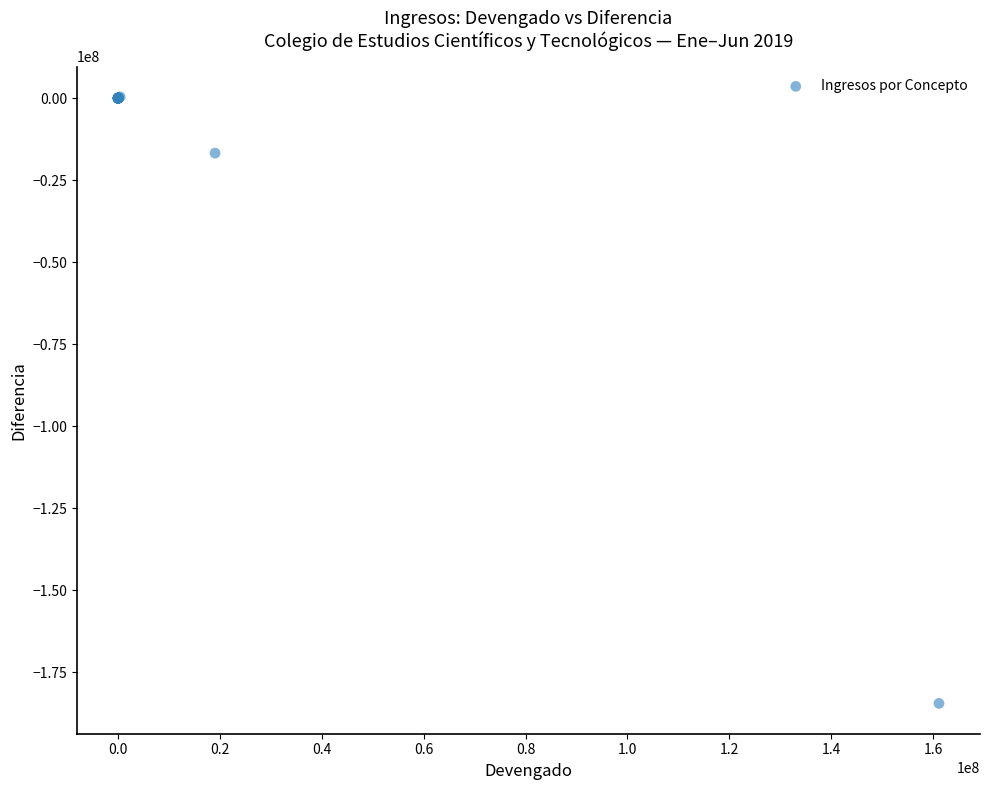

What Y value in the scatter plot is closest to -92064722?

-16765533.4